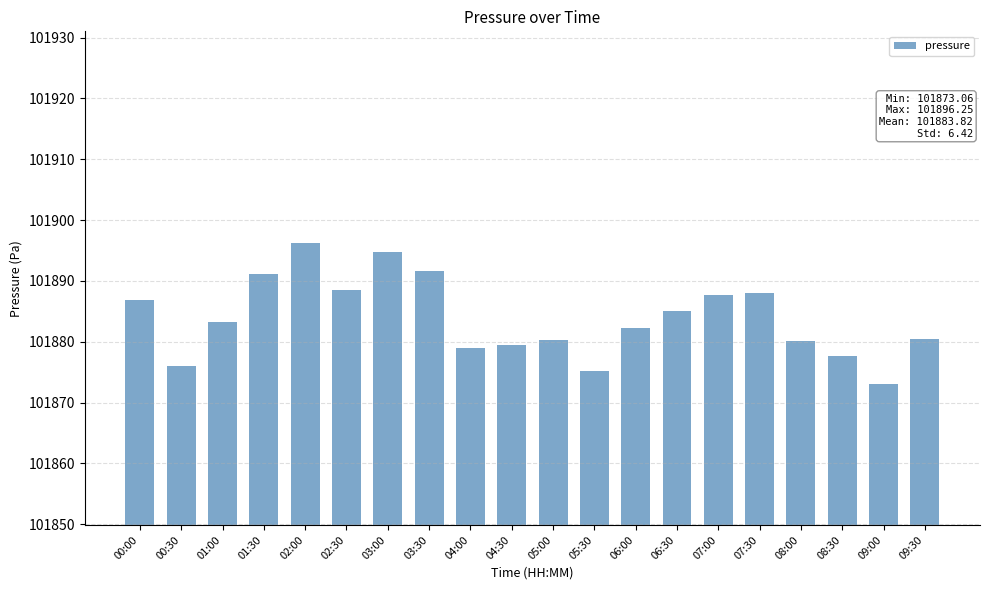

What is the value of the 20th bar from the left?

101880.4